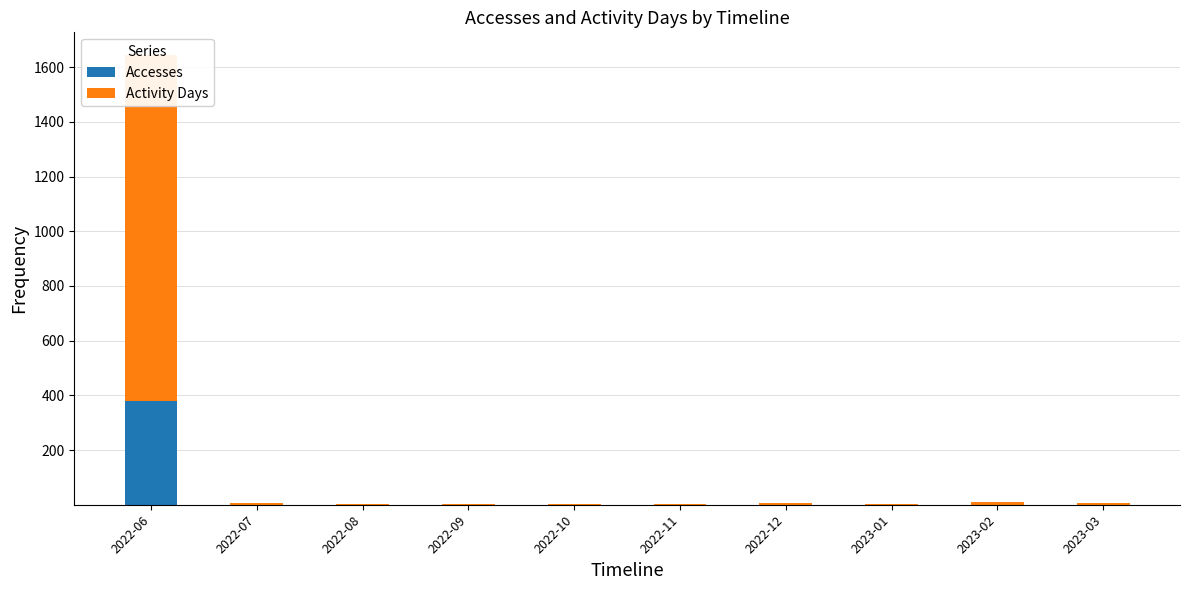

At which label is Accesses closest to 189?

2022-07